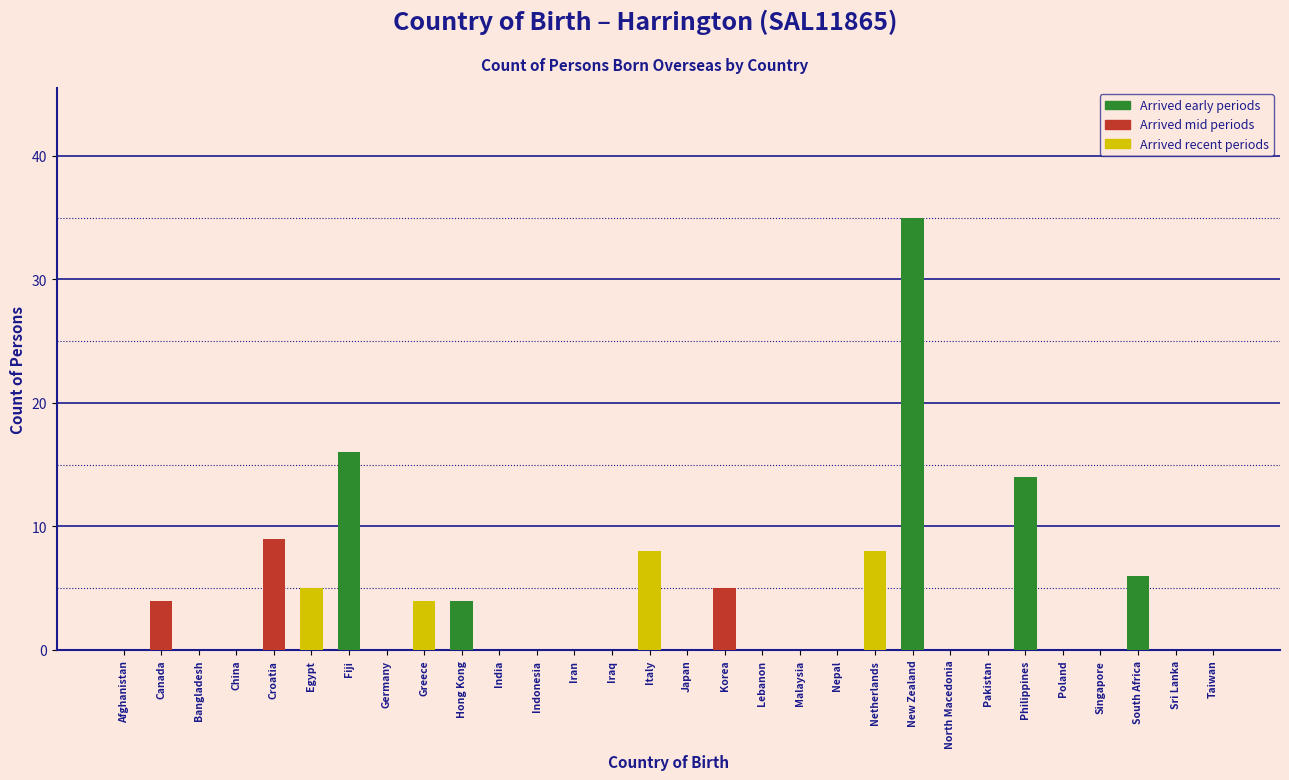

Reading left to right, extract all data points from this chart.

Afghanistan=0	Canada=4	Bangladesh=0	China=0	Croatia=9	Egypt=5	Fiji=16	Germany=0	Greece=4	Hong Kong=4	India=0	Indonesia=0	Iran=0	Iraq=0	Italy=8	Japan=0	Korea=5	Lebanon=0	Malaysia=0	Nepal=0	Netherlands=8	New Zealand=35	North Macedonia=0	Pakistan=0	Philippines=14	Poland=0	Singapore=0	South Africa=6	Sri Lanka=0	Taiwan=0